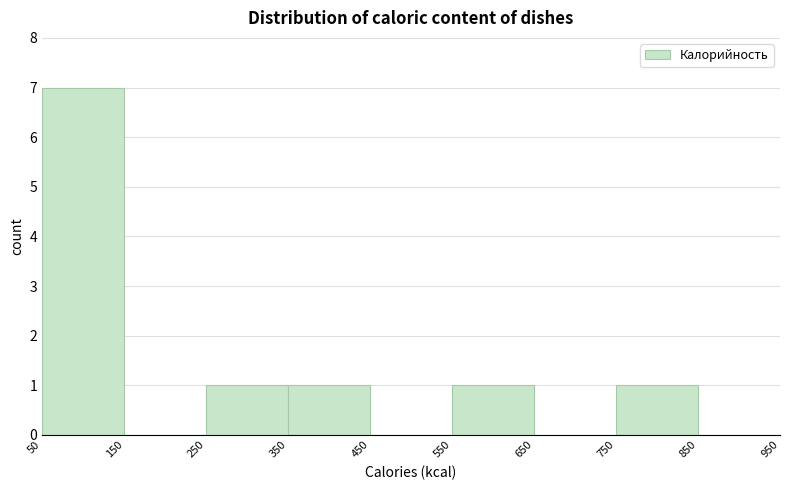

Reading left to right, list every bar in this chart as the range it spans on the x-axis followed by its height. The values are not printed on the chart, so give them approximately, as read against the axis.

50 to 150: 7
150 to 250: 0
250 to 350: 1
350 to 450: 1
450 to 550: 0
550 to 650: 1
650 to 750: 0
750 to 850: 1
850 to 950: 0